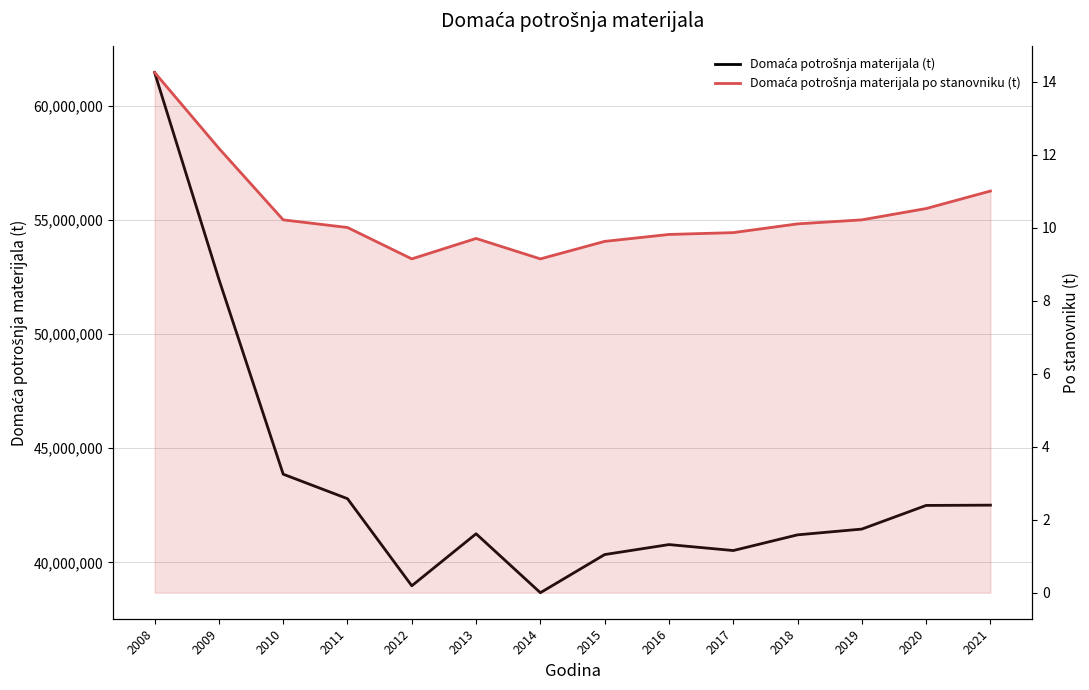

At how many categories does at least one series exceed 24377704?

14